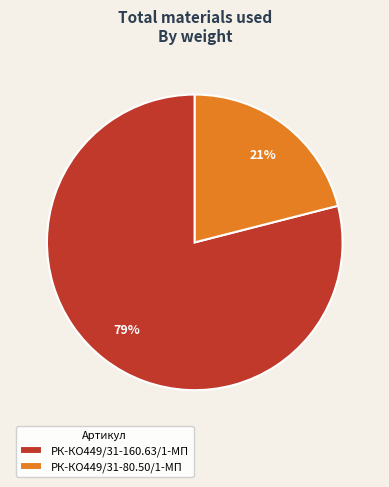

How many segments does this pie chart have?

2